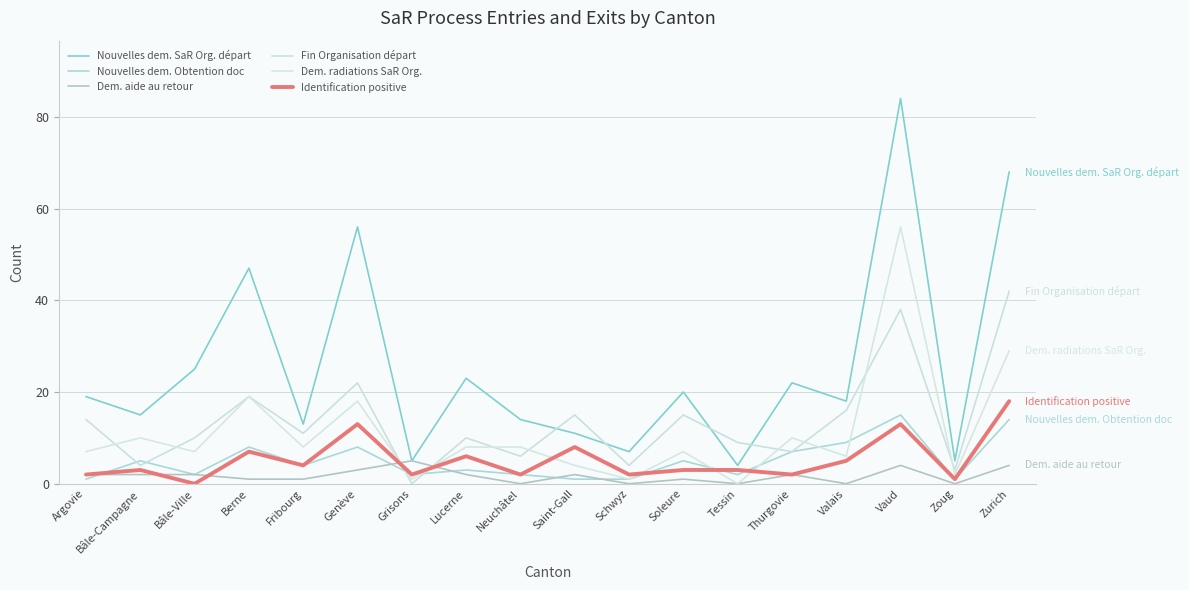

Reading right to left, extract all data points from this chart.

Nouvelles dem. SaR Org. départ: Zurich=68	Zoug=5	Vaud=84	Valais=18	Thurgovie=22	Tessin=4	Soleure=20	Schwyz=7	Saint-Gall=11	Neuchâtel=14	Lucerne=23	Grisons=5	Genève=56	Fribourg=13	Berne=47	Bâle-Ville=25	Bâle-Campagne=15	Argovie=19
Nouvelles dem. Obtention doc: Zurich=14	Zoug=1	Vaud=15	Valais=9	Thurgovie=7	Tessin=2	Soleure=5	Schwyz=1	Saint-Gall=1	Neuchâtel=2	Lucerne=3	Grisons=2	Genève=8	Fribourg=4	Berne=8	Bâle-Ville=2	Bâle-Campagne=5	Argovie=1
Dem. aide au retour: Zurich=4	Zoug=0	Vaud=4	Valais=0	Thurgovie=2	Tessin=0	Soleure=1	Schwyz=0	Saint-Gall=2	Neuchâtel=0	Lucerne=2	Grisons=5	Genève=3	Fribourg=1	Berne=1	Bâle-Ville=2	Bâle-Campagne=2	Argovie=2
Fin Organisation départ: Zurich=42	Zoug=3	Vaud=38	Valais=16	Thurgovie=7	Tessin=9	Soleure=15	Schwyz=4	Saint-Gall=15	Neuchâtel=6	Lucerne=10	Grisons=0	Genève=22	Fribourg=11	Berne=19	Bâle-Ville=10	Bâle-Campagne=4	Argovie=14
Dem. radiations SaR Org.: Zurich=29	Zoug=2	Vaud=56	Valais=6	Thurgovie=10	Tessin=0	Soleure=7	Schwyz=1	Saint-Gall=4	Neuchâtel=8	Lucerne=8	Grisons=1	Genève=18	Fribourg=8	Berne=19	Bâle-Ville=7	Bâle-Campagne=10	Argovie=7
Identification positive: Zurich=18	Zoug=1	Vaud=13	Valais=5	Thurgovie=2	Tessin=3	Soleure=3	Schwyz=2	Saint-Gall=8	Neuchâtel=2	Lucerne=6	Grisons=2	Genève=13	Fribourg=4	Berne=7	Bâle-Ville=0	Bâle-Campagne=3	Argovie=2